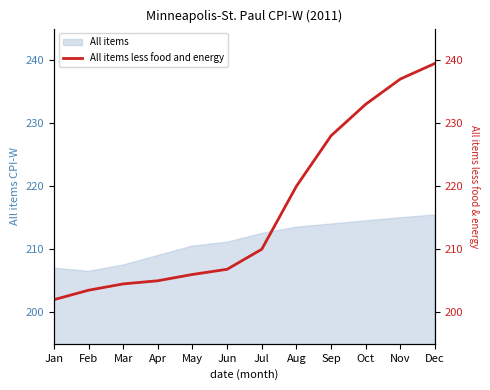

What is the value of the 6th point from the left?

206.8